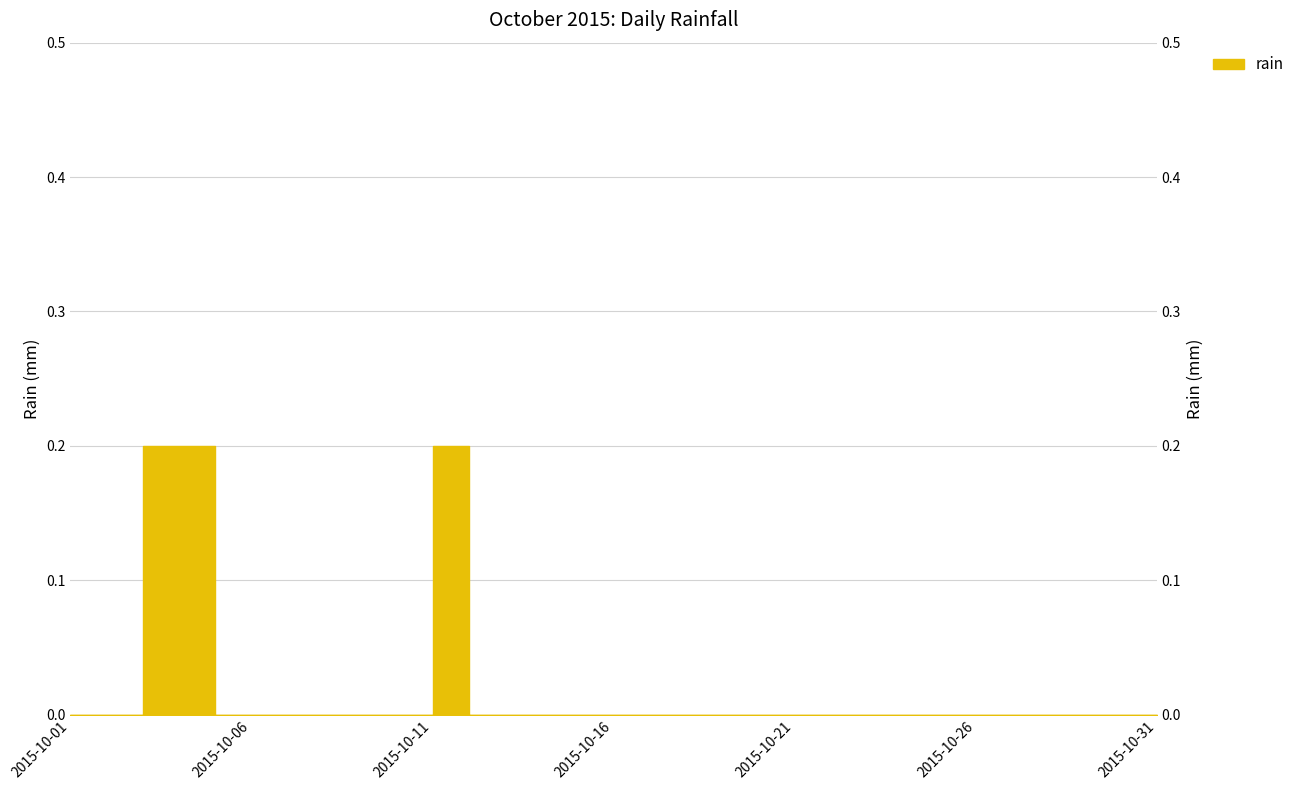

Rank the categories by value from lowest to highest.

2015-10-01, 2015-10-02, 2015-10-05, 2015-10-06, 2015-10-07, 2015-10-08, 2015-10-09, 2015-10-10, 2015-10-12, 2015-10-13, 2015-10-14, 2015-10-15, 2015-10-16, 2015-10-17, 2015-10-18, 2015-10-19, 2015-10-20, 2015-10-21, 2015-10-22, 2015-10-23, 2015-10-24, 2015-10-25, 2015-10-26, 2015-10-27, 2015-10-28, 2015-10-29, 2015-10-30, 2015-10-31, 2015-10-03, 2015-10-04, 2015-10-11